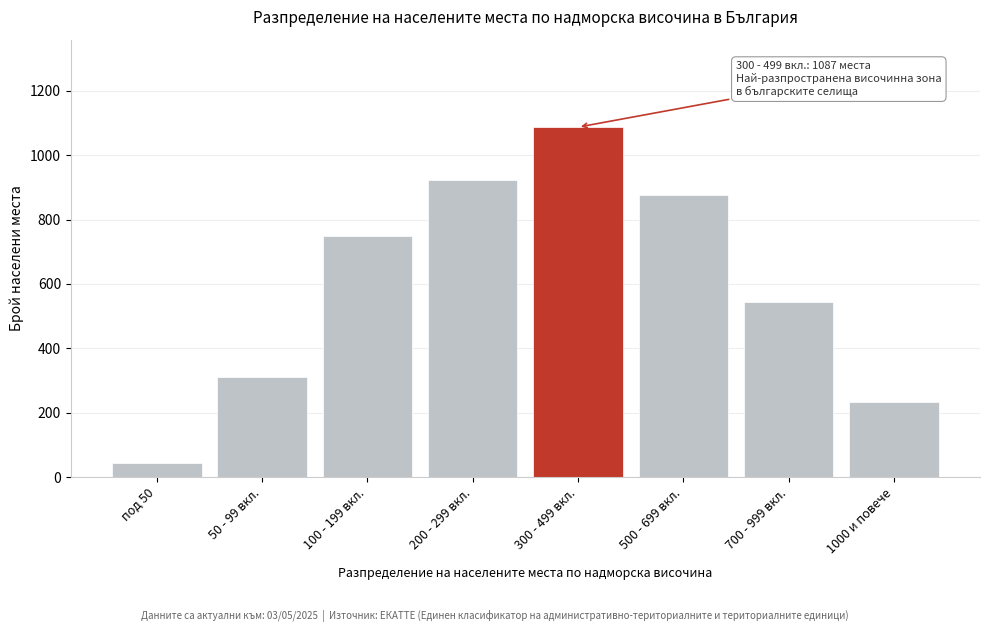

Reading left to right, what are all the values shown in this chart?

под 50=45	50 - 99 вкл.=312	100 - 199 вкл.=748	200 - 299 вкл.=923	300 - 499 вкл.=1087	500 - 699 вкл.=876	700 - 999 вкл.=543	1000 и повече=234